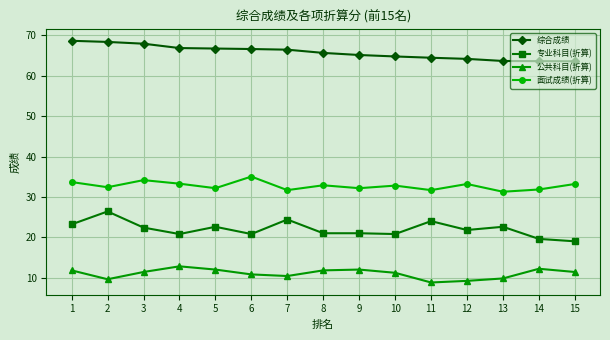

True or false: 面试成绩(折算) and 公共科目(折算) cross at least once.

False